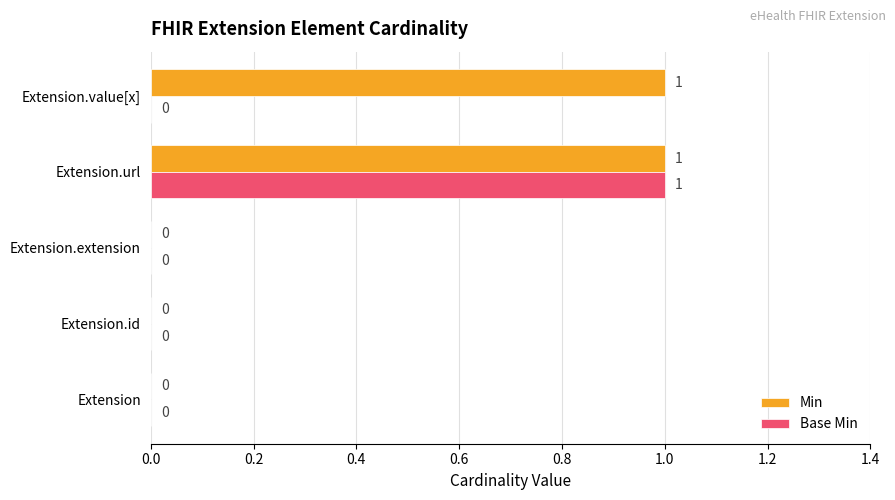

Is it true that Base Min equals 1 at Extension.url?

True